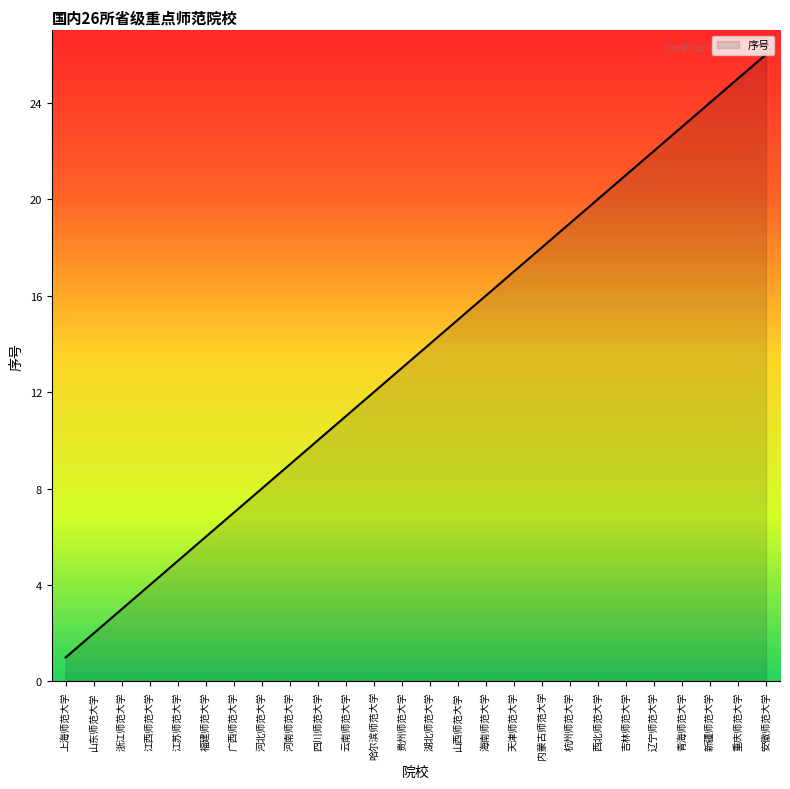

Which category has the highest value across all series?

安徽师范大学